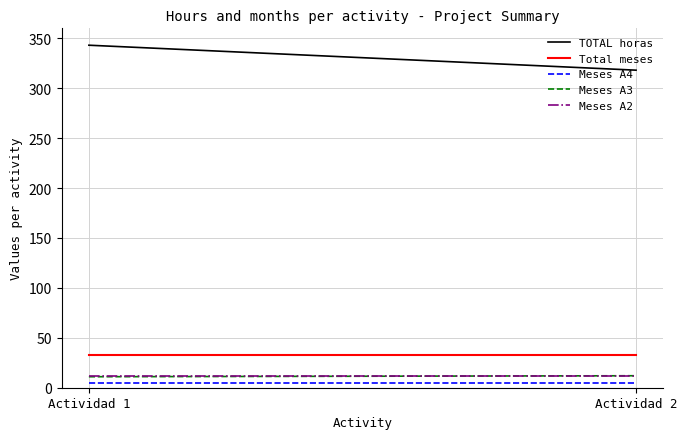

Is the value of TOTAL horas at Actividad 1 greater than the value of Meses A3 at Actividad 2?

Yes